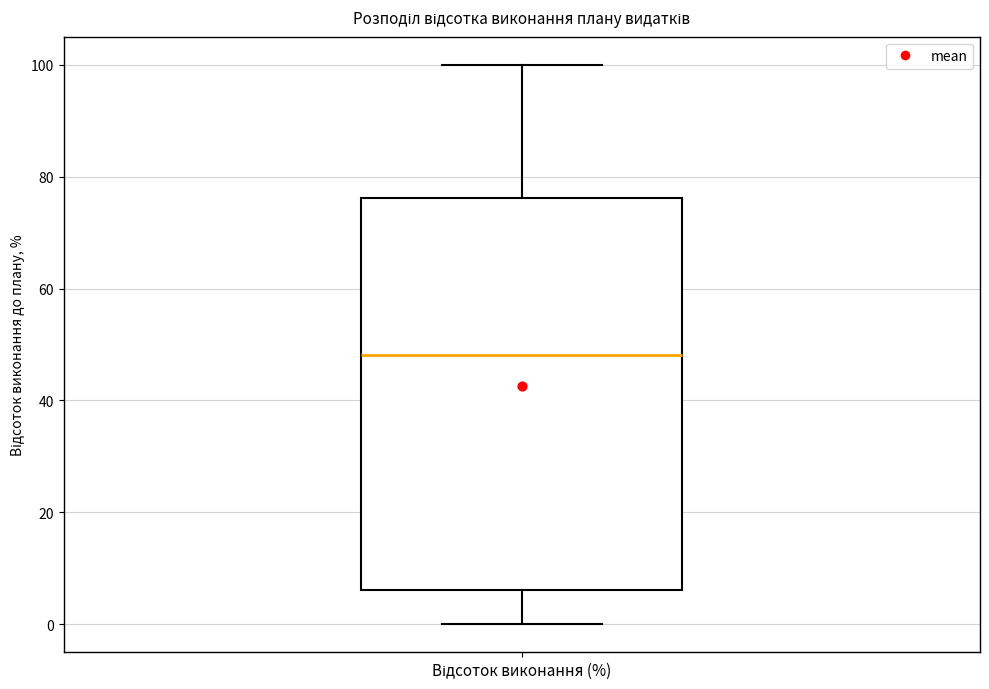

Read this box plot against the y-axis: the position of the median line, the range covered by the box, and the ends of both whiskers. The values are not printed on the chart, so give them approximately, as read against the axis.

median 48, box 6 to 76, whiskers 0 to 100